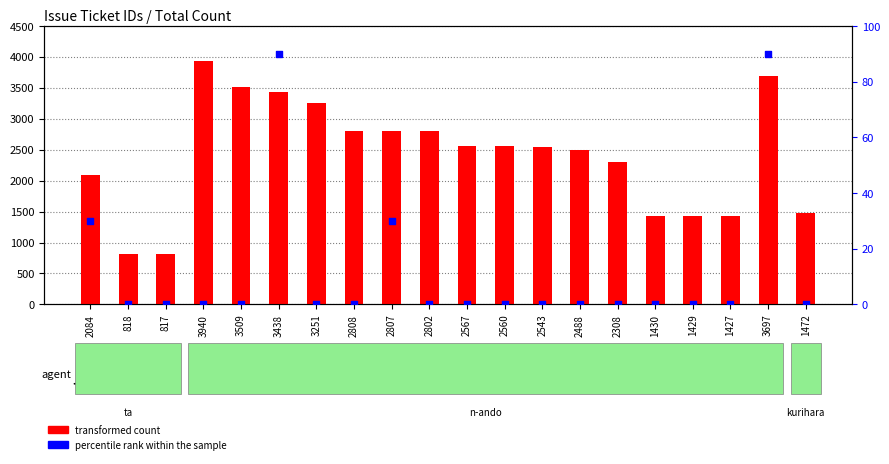

Is the value of transformed count at 2543 greater than the value of percentile rank within the sample at 3438?

Yes